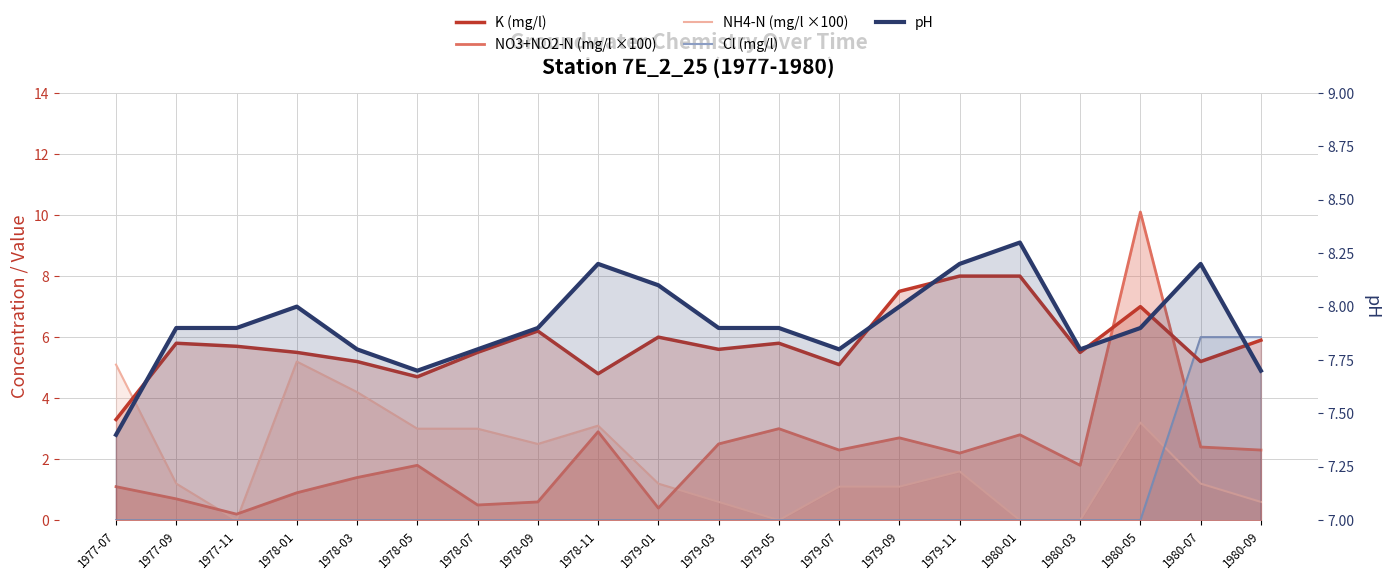

True or false: NO3+NO2-N (mg/l ×100) has a value of 0.7 at 1978-07.

False